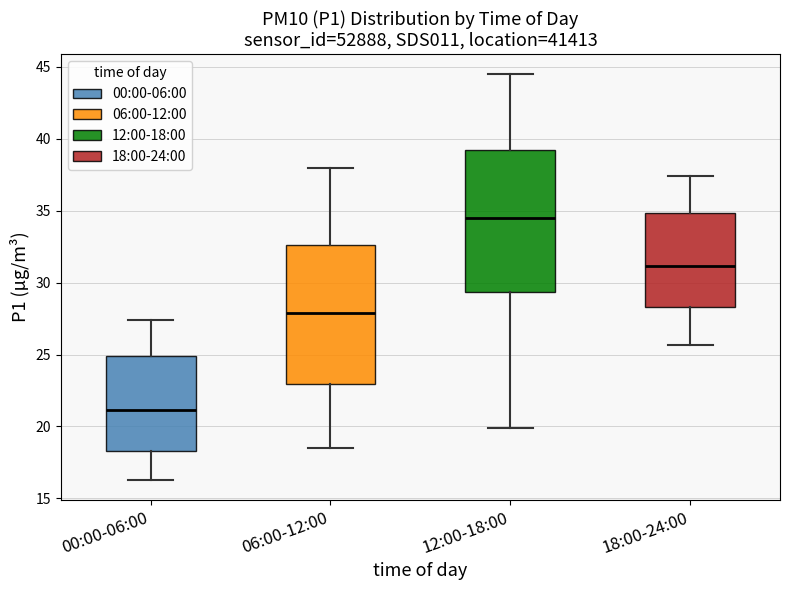

Reading left to right, read every box against the y-axis: the position of its median line, the range the box covers, and the ends of its whiskers. The values are not printed on the chart, so give them approximately, as read against the axis.

00:00-06:00: median 21.0, box 18.5 to 25.0, whiskers 16.5 to 27.5
06:00-12:00: median 28.0, box 23.0 to 32.5, whiskers 18.5 to 38.0
12:00-18:00: median 34.5, box 29.5 to 39.0, whiskers 20.0 to 44.5
18:00-24:00: median 31.0, box 28.5 to 35.0, whiskers 25.5 to 37.5